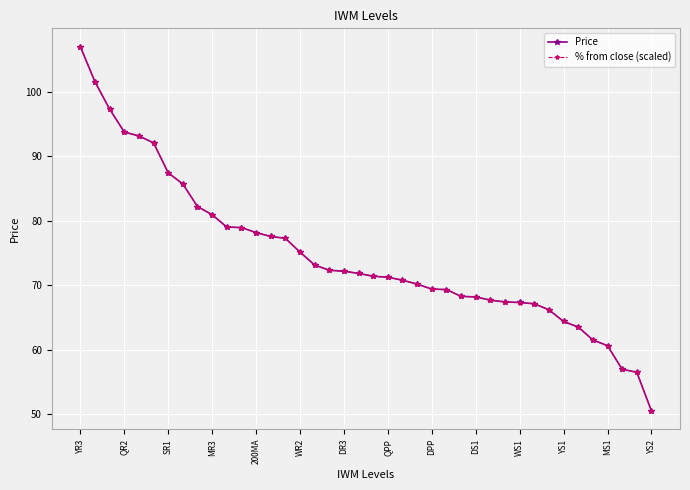

What is the maximum value for Price?

107.0